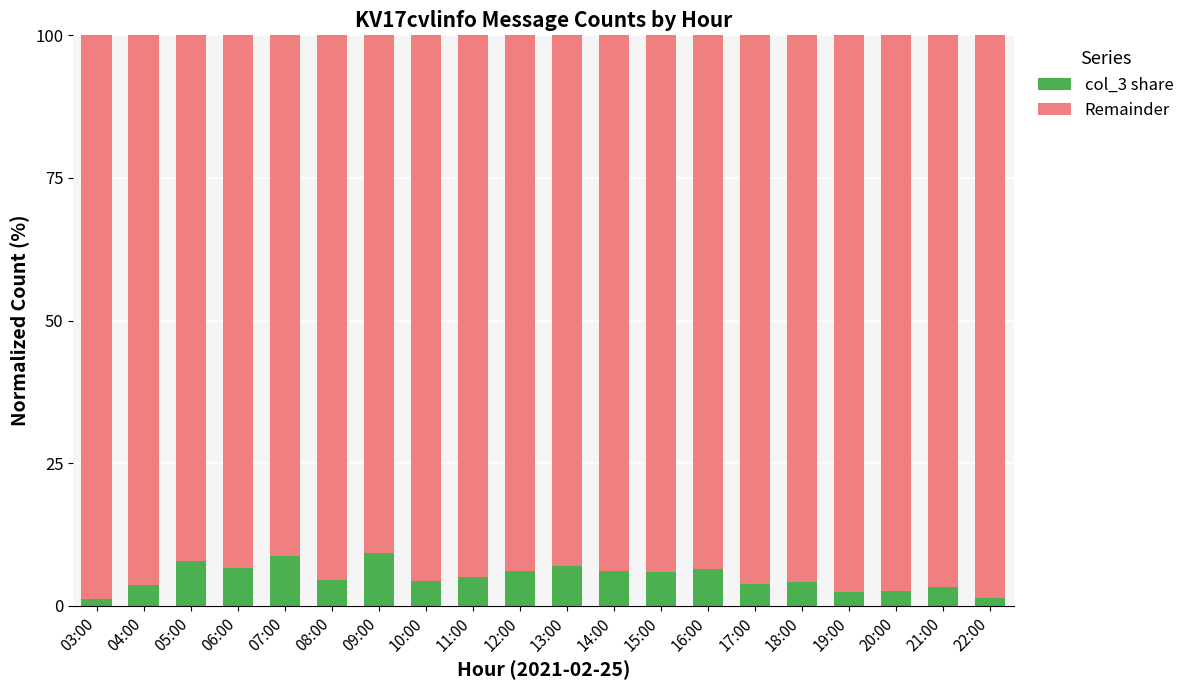

What is the difference between the maximum and second lowest values in the col_3 share series?

8.0